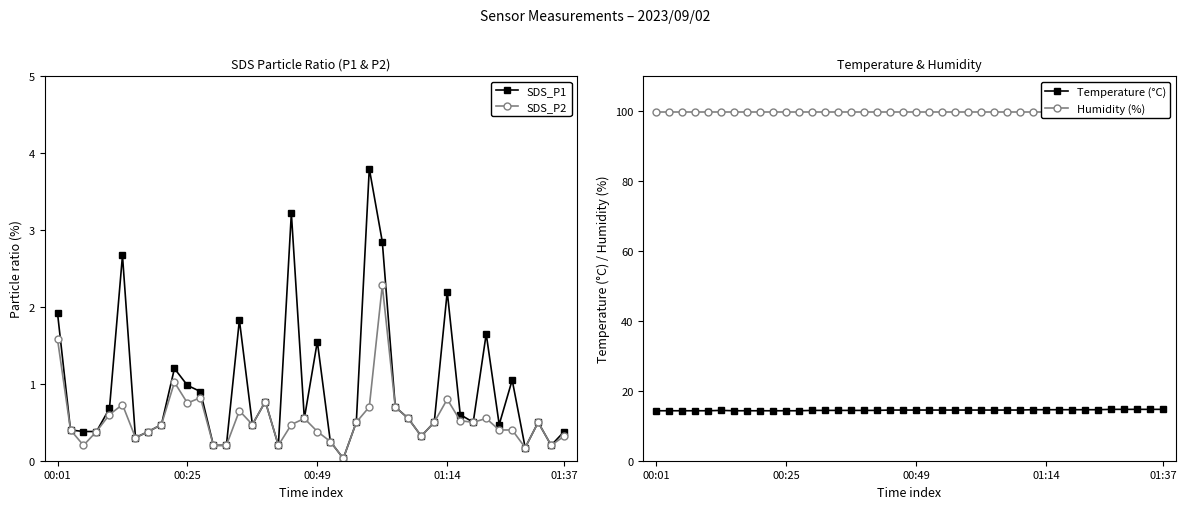

What is the spread (max minus min) of values at 14?

99.2